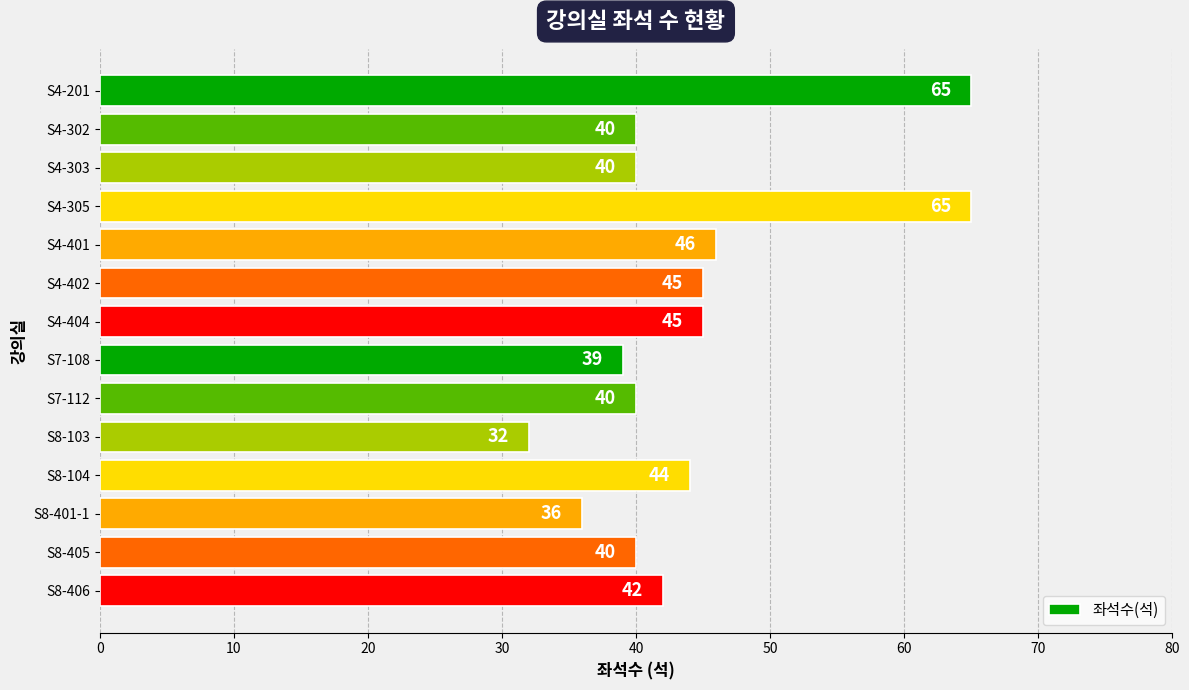

Approximately how many times larger is the value at S4-401 compared to S4-404?

1.0